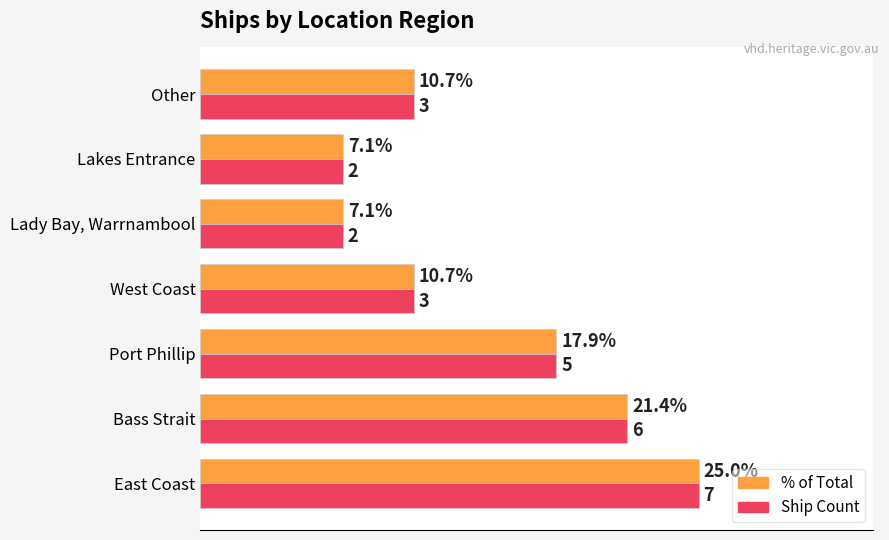

At which category is the sum across all series the highest?

East Coast